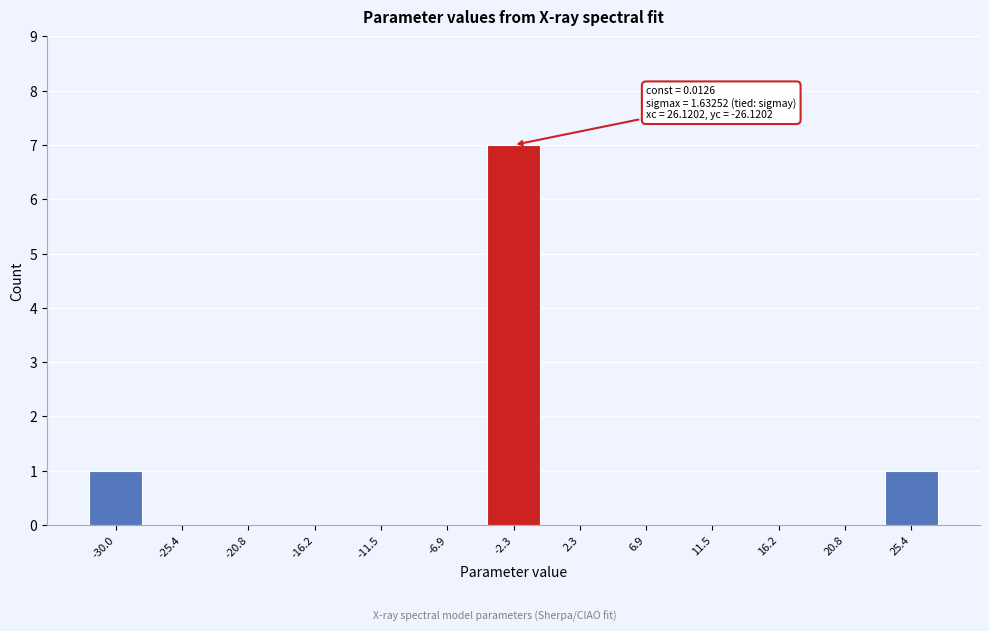

Reading right to left, list all the values displayed in this chart.

25.4=1	20.8=0	16.2=0	11.5=0	6.9=0	2.3=0	-2.3=7	-6.9=0	-11.5=0	-16.2=0	-20.8=0	-25.4=0	-30.0=1